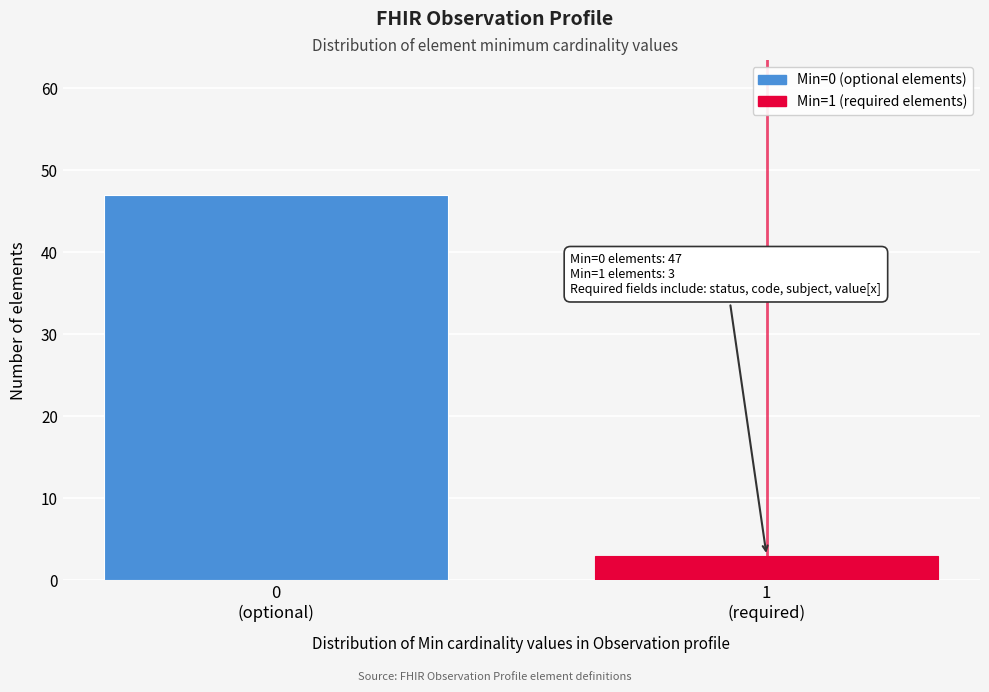

Reading left to right, list all the values displayed in this chart.

47	3